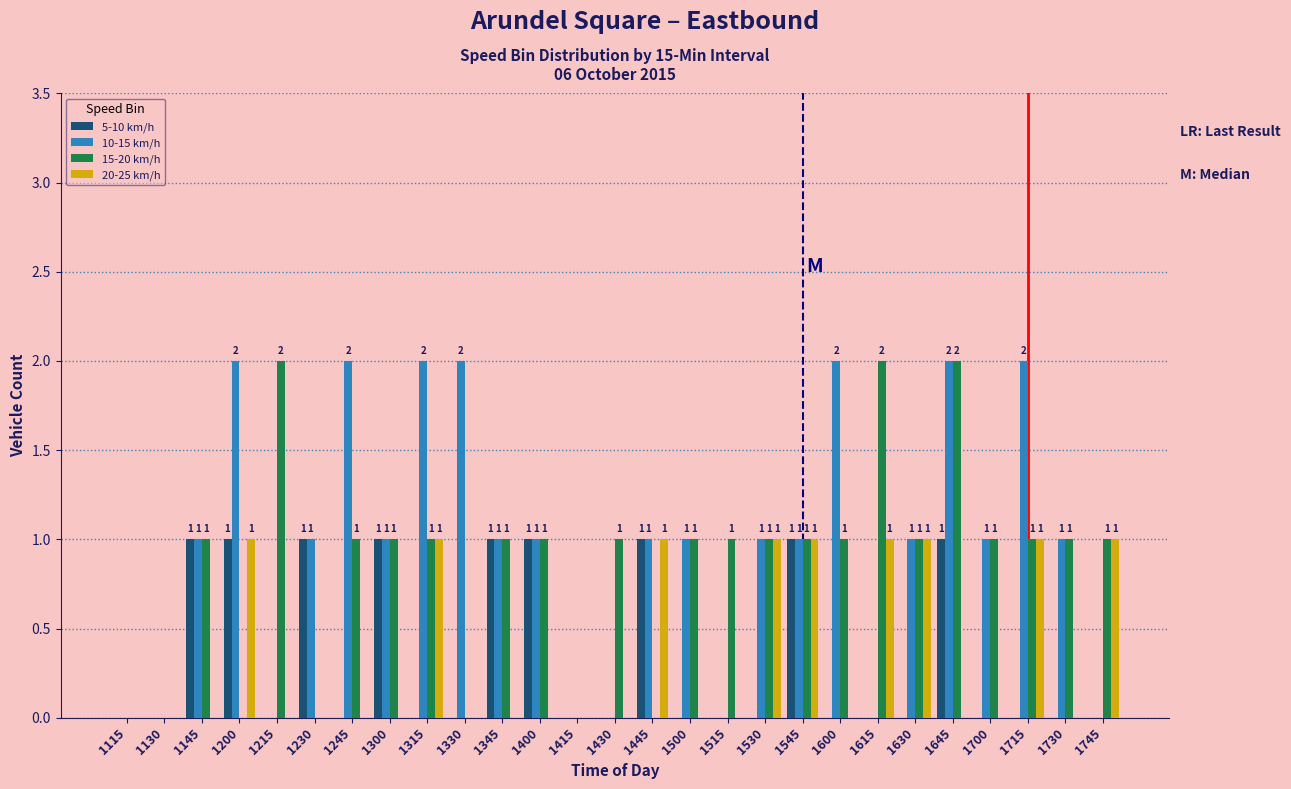

Reading left to right, what are all the values shown in this chart?

5-10 km/h: 1115=0	1130=0	1145=1	1200=1	1215=0	1230=1	1245=0	1300=1	1315=0	1330=0	1345=1	1400=1	1415=0	1430=0	1445=1	1500=0	1515=0	1530=0	1545=1	1600=0	1615=0	1630=0	1645=1	1700=0	1715=0	1730=0	1745=0
10-15 km/h: 1115=0	1130=0	1145=1	1200=2	1215=0	1230=1	1245=2	1300=1	1315=2	1330=2	1345=1	1400=1	1415=0	1430=0	1445=1	1500=1	1515=0	1530=1	1545=1	1600=2	1615=0	1630=1	1645=2	1700=1	1715=2	1730=1	1745=0
15-20 km/h: 1115=0	1130=0	1145=1	1200=0	1215=2	1230=0	1245=1	1300=1	1315=1	1330=0	1345=1	1400=1	1415=0	1430=1	1445=0	1500=1	1515=1	1530=1	1545=1	1600=1	1615=2	1630=1	1645=2	1700=1	1715=1	1730=1	1745=1
20-25 km/h: 1115=0	1130=0	1145=0	1200=1	1215=0	1230=0	1245=0	1300=0	1315=1	1330=0	1345=0	1400=0	1415=0	1430=0	1445=1	1500=0	1515=0	1530=1	1545=1	1600=0	1615=1	1630=1	1645=0	1700=0	1715=1	1730=0	1745=1